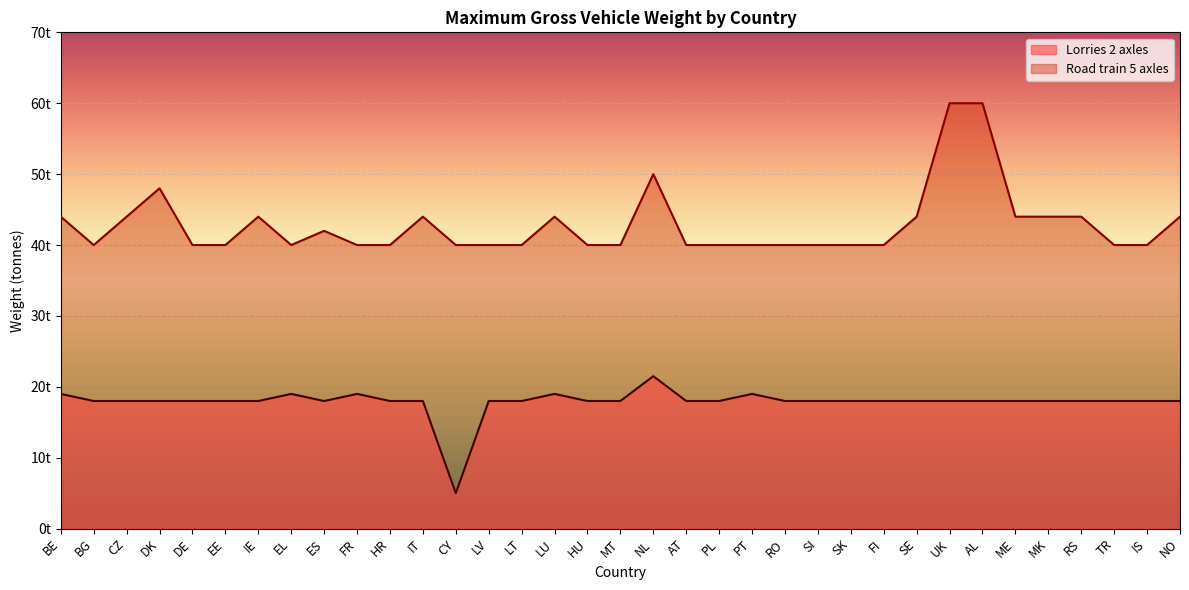

What is the difference between the second highest and minimum values in the Lorries 2 axles series?

14.0